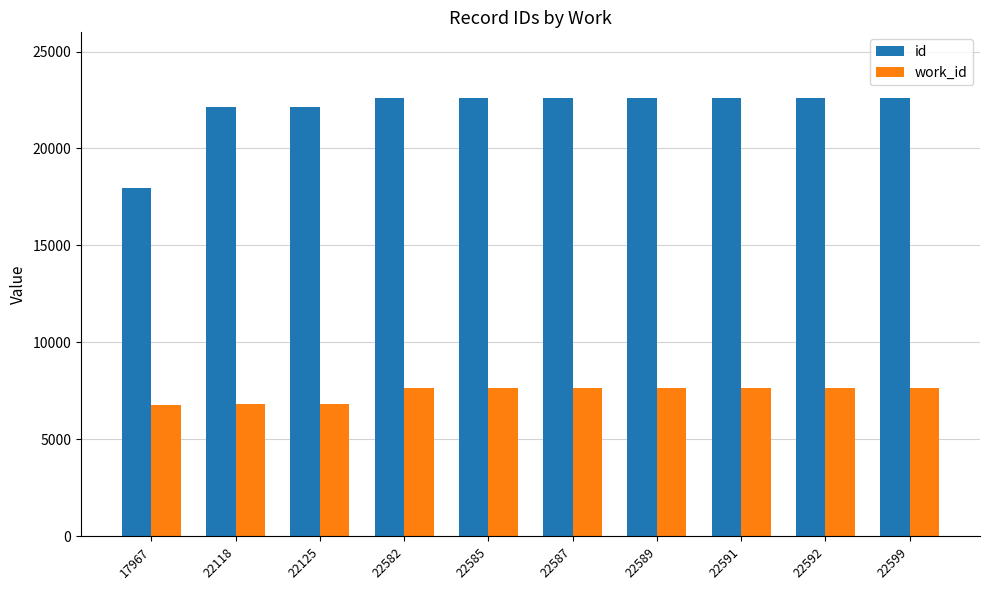

The value of id at 22118 is 36932. True or false?

False